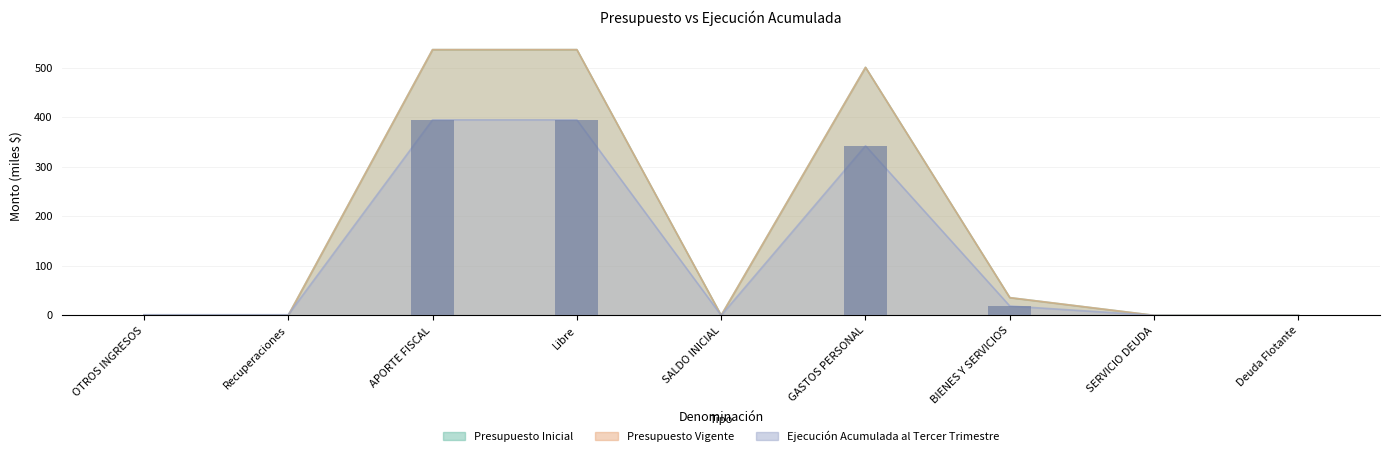

Does the chart contain stacked bars?

No